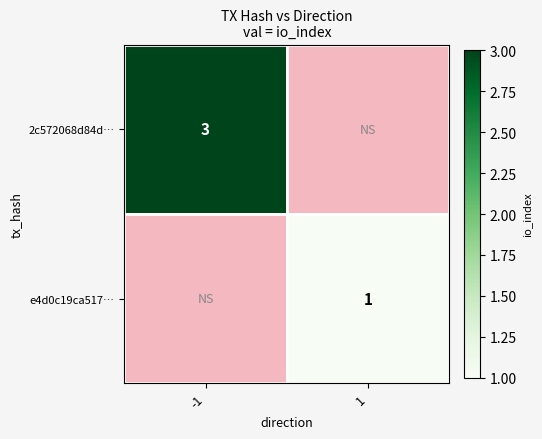

The value of 2c572068d84d… at -1 is 1. True or false?

False